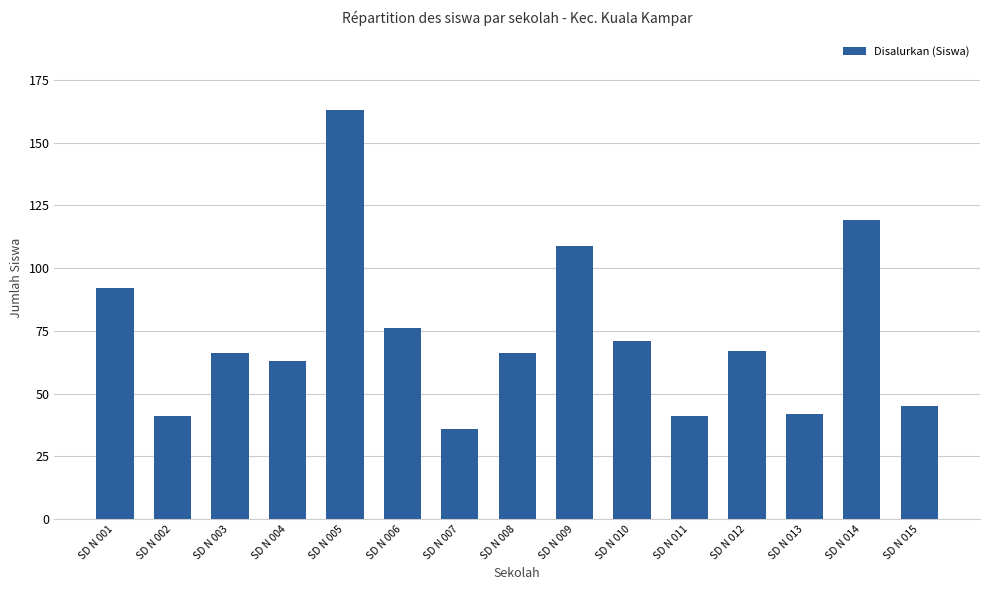

Reading left to right, extract all data points from this chart.

92	41	66	63	163	76	36	66	109	71	41	67	42	119	45